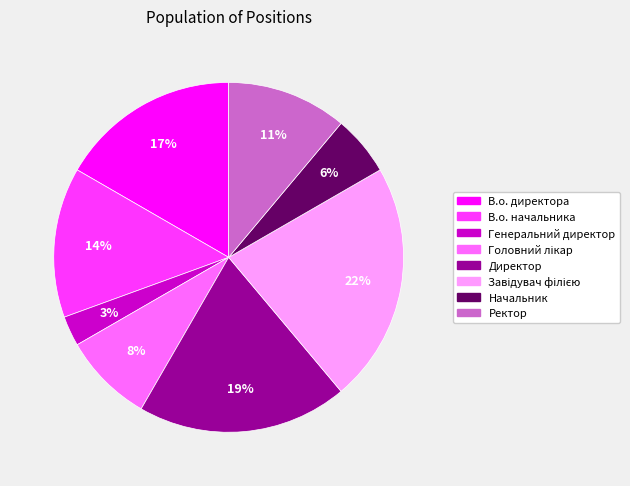

To the nearest percent, what is the difference between the largest and smallest slice percentages?

19%